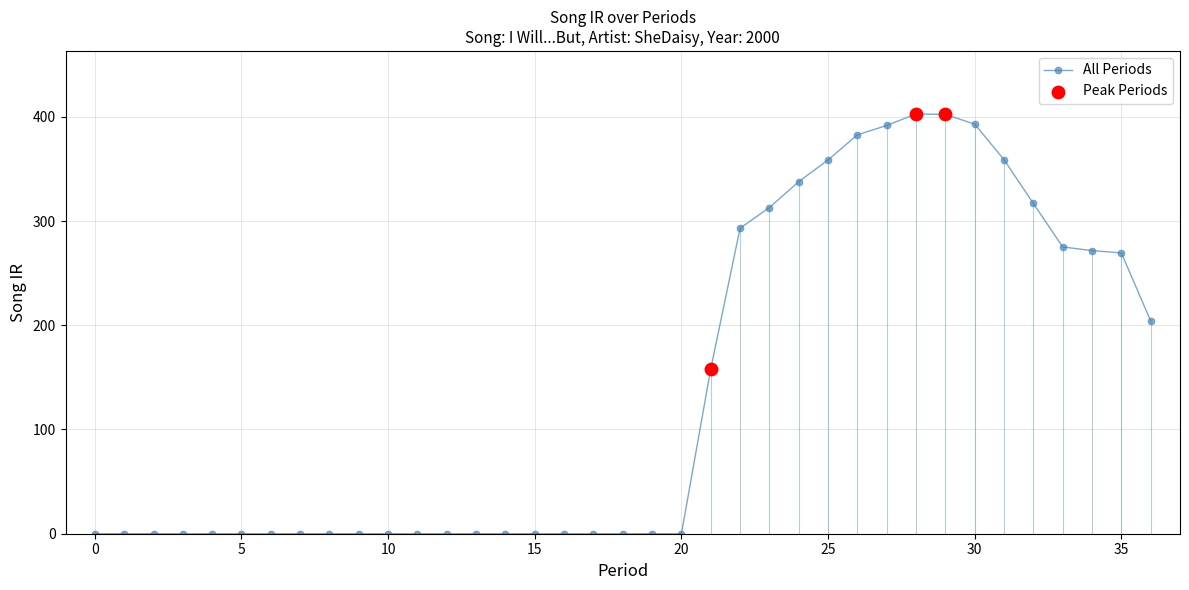

What is the sum of all values?

5129.2